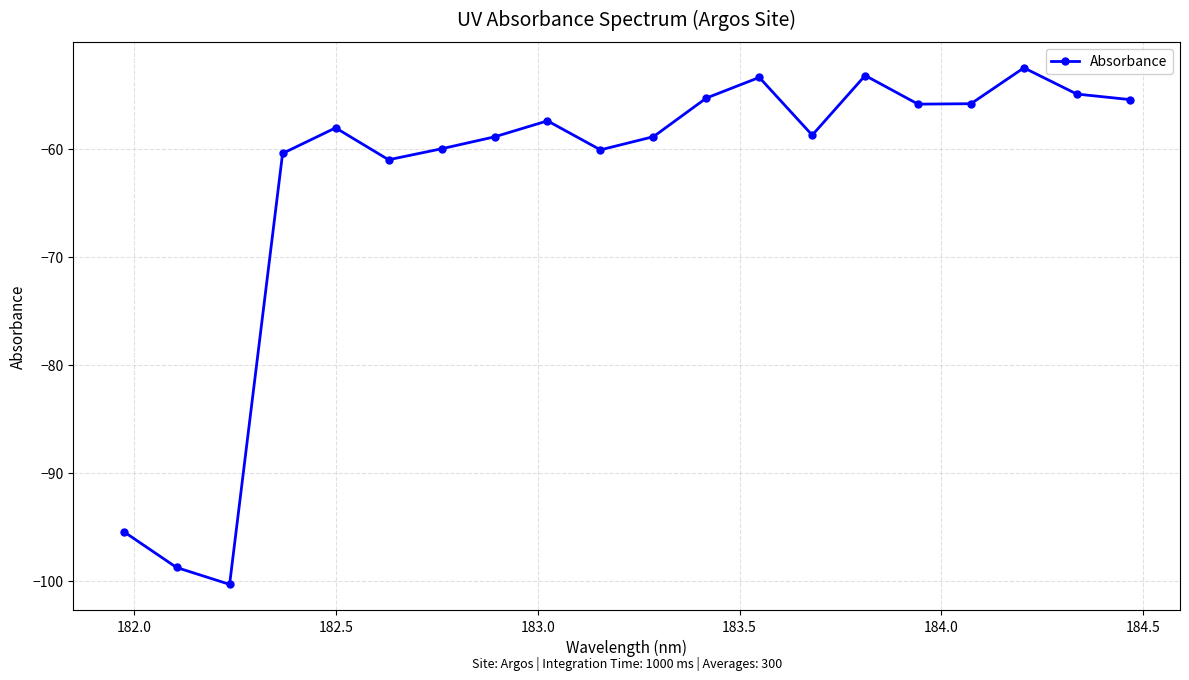

What is the average value?

-63.3